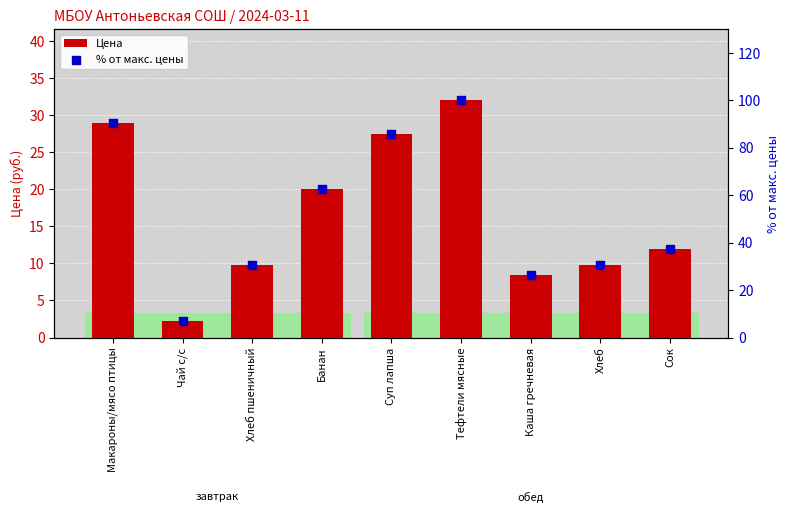

Is the value of Цена at Хлеб пшеничный greater than the value of % от макс. цены at Каша гречневая?

No